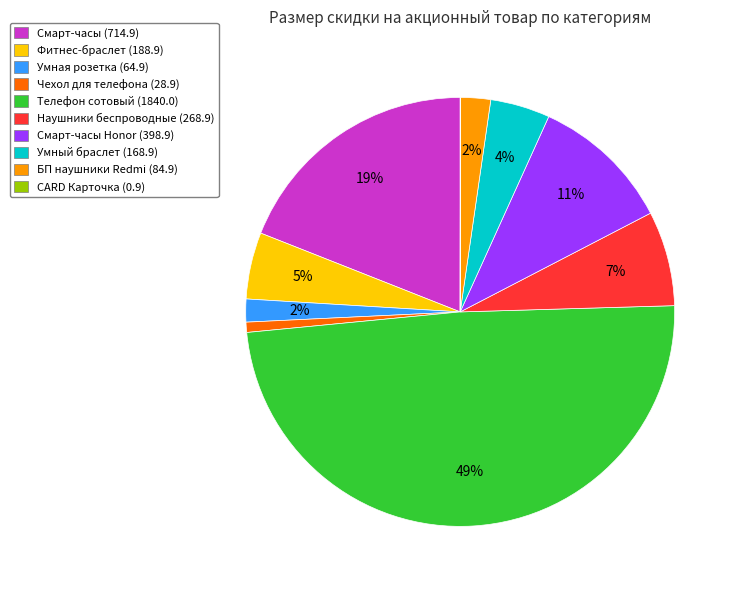

Is it true that Наушники беспроводные (268.9) is 13% of the pie?

False